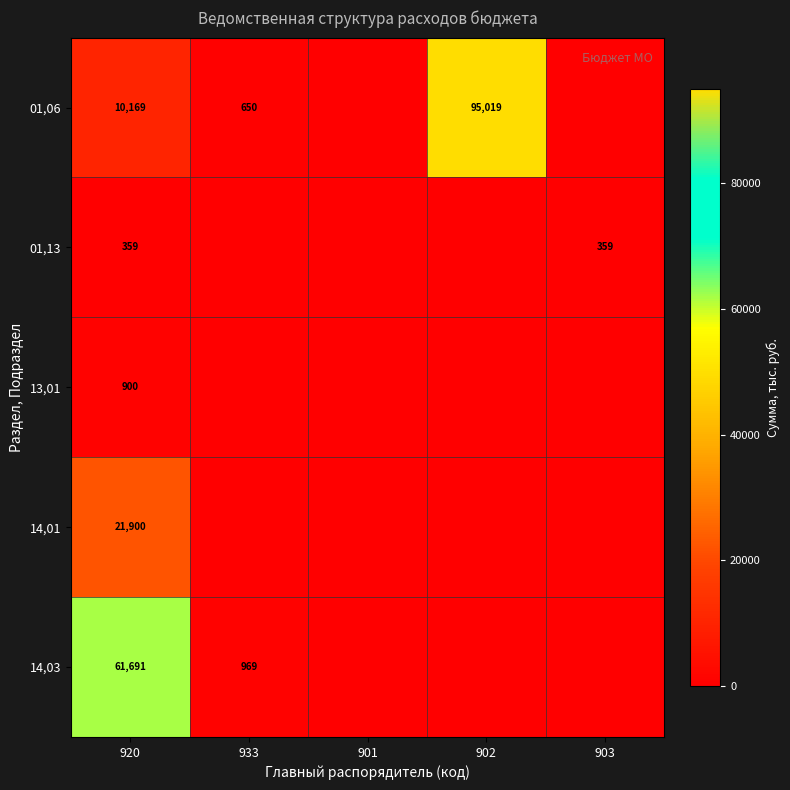

The value of 01,13 at 920 is 227. True or false?

False